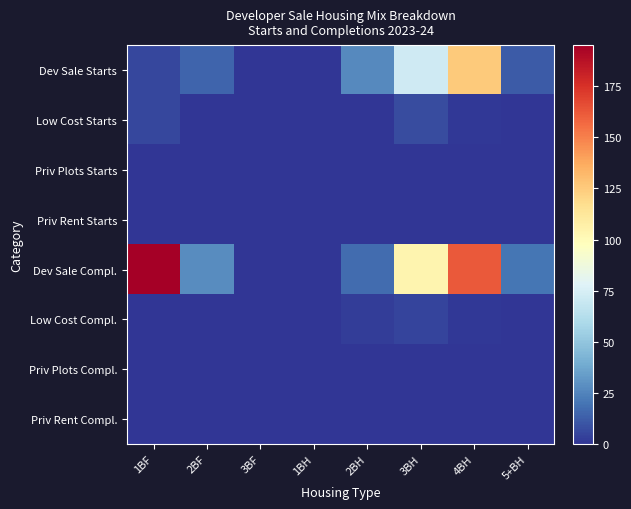

Which series has the largest range (max minus min)?

Dev Sale Compl.